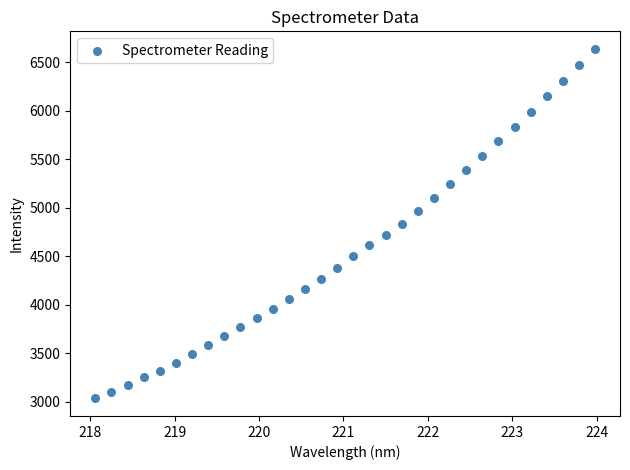

What is the range of Y values (max minus min)?

3605.6